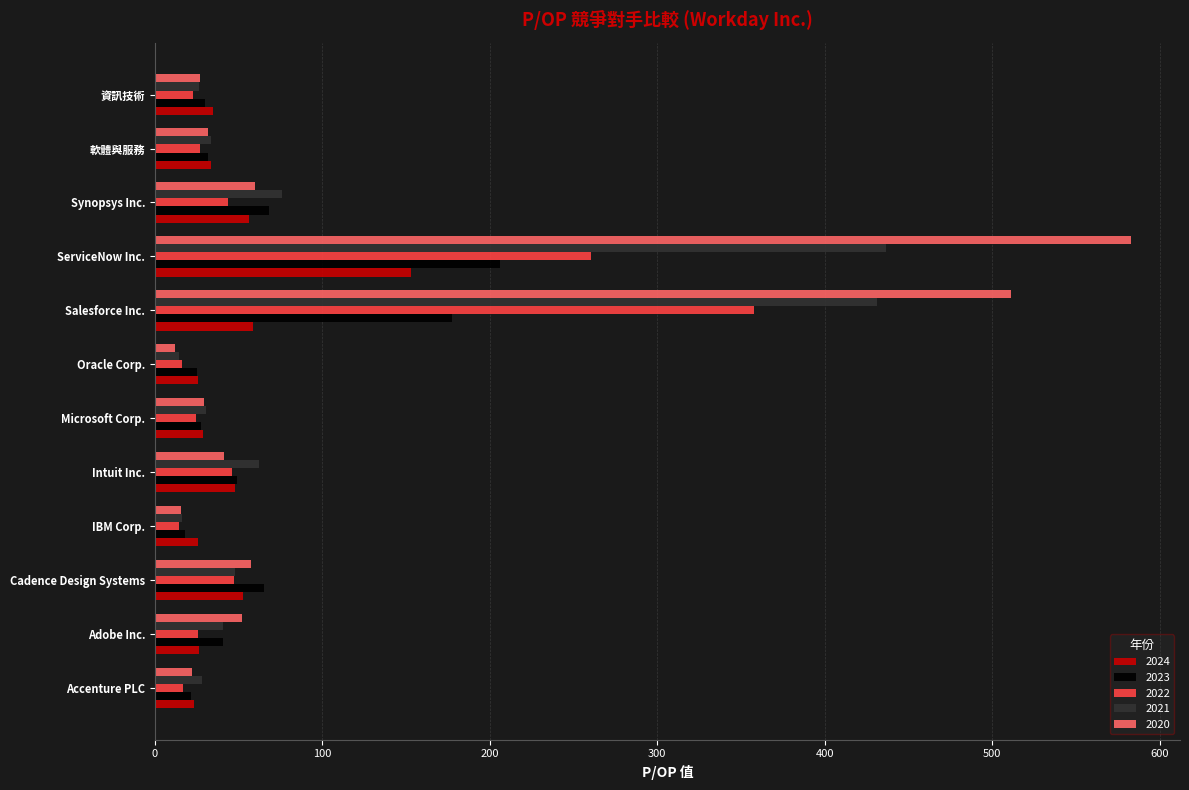

List the series in order of their overall mean, lowest first.

2024, 2023, 2022, 2021, 2020